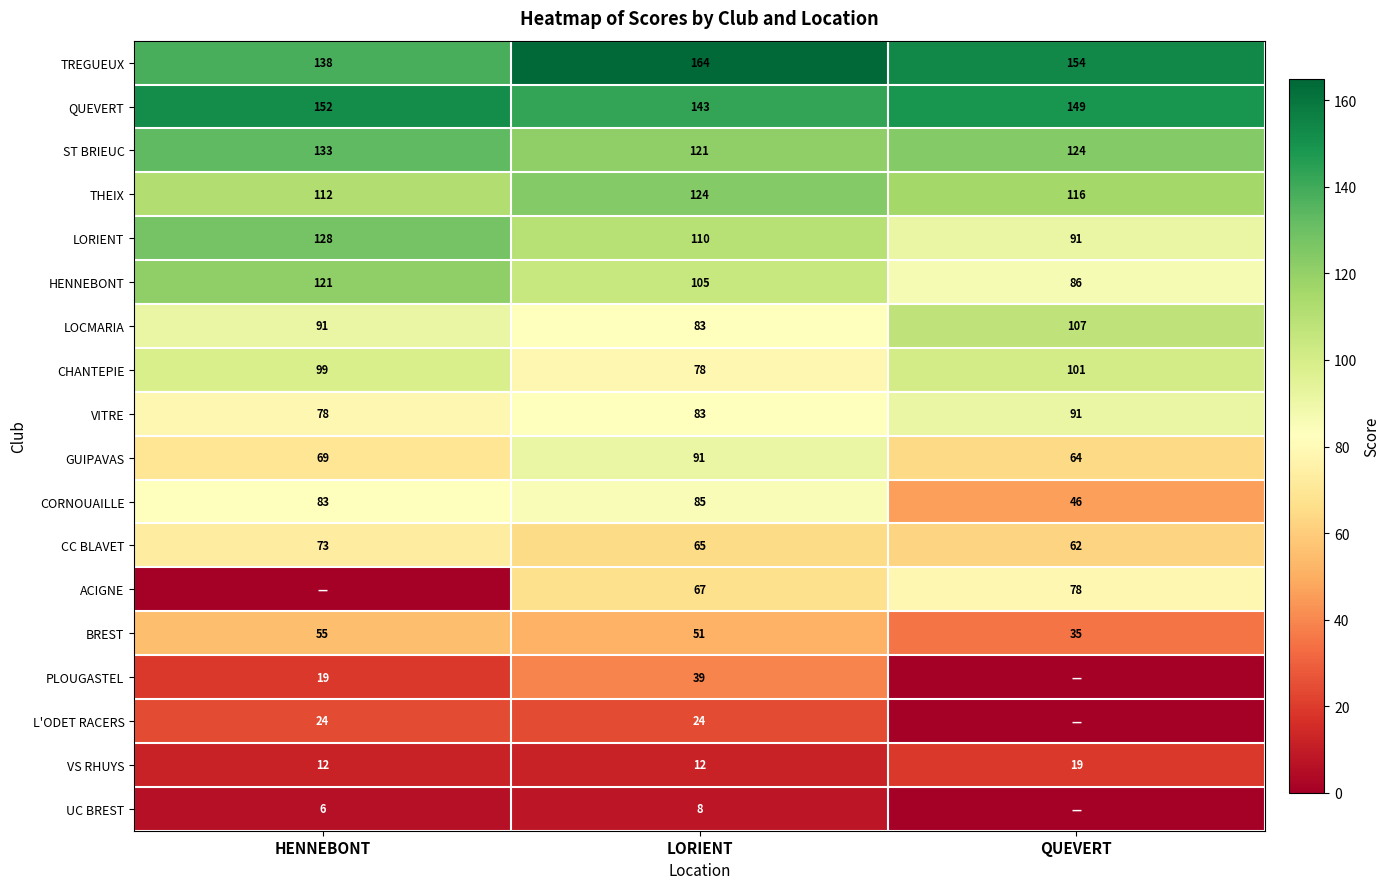

Rank the categories by CHANTEPIE value from highest to lowest.

QUEVERT, HENNEBONT, LORIENT